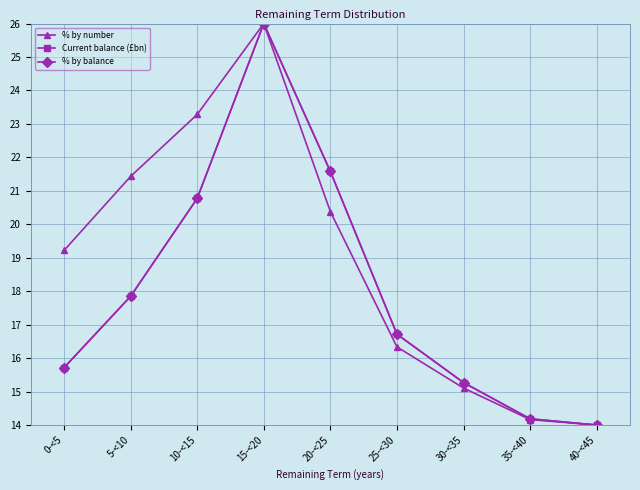

Between 10-<15 and 40-<45, which series saw the biggest shift?

% by number